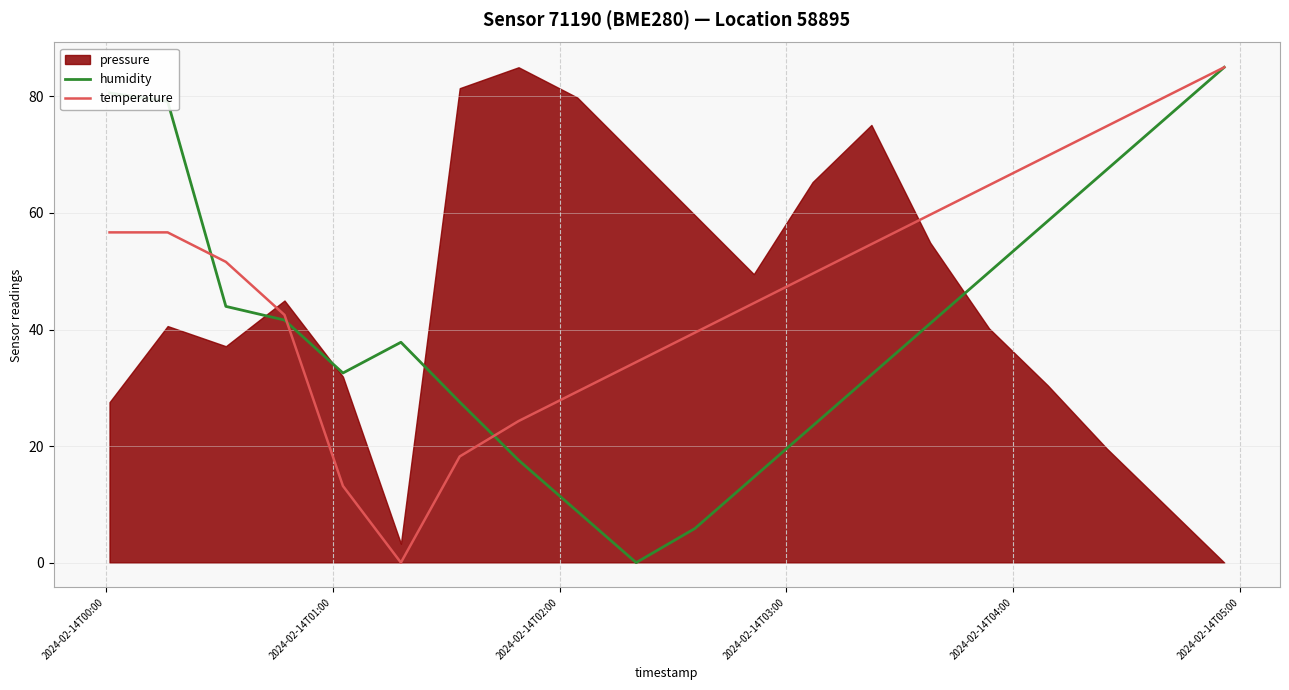

The temperature series shows 56.7 at 2024-02-14T00:00. True or false?

True